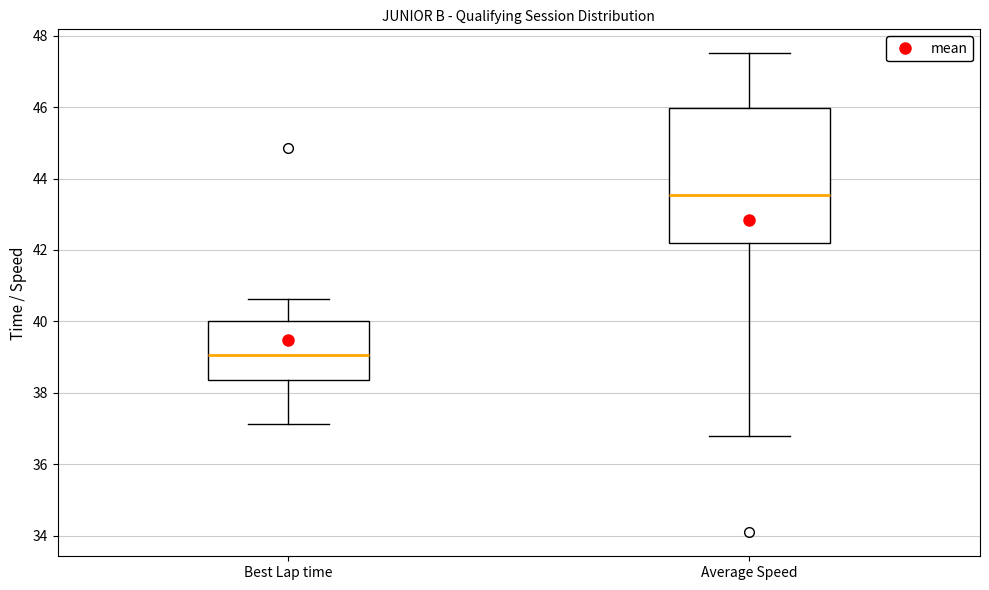

Which box's median line is the lowest?

Best Lap time